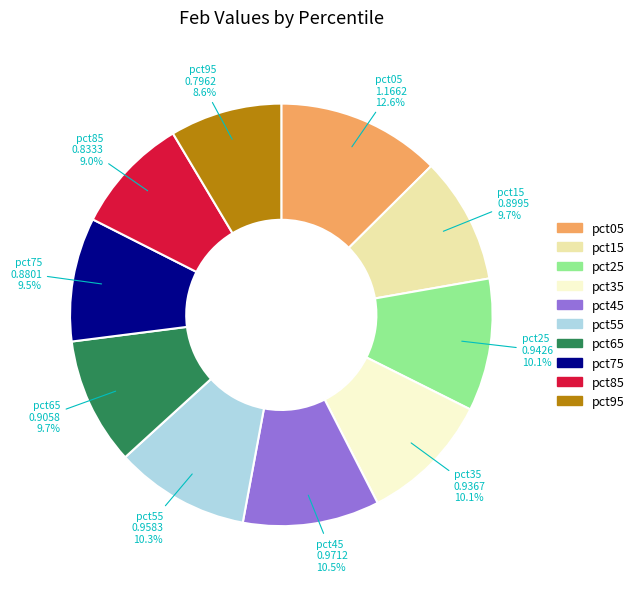

To the nearest percent, what is the average slice percentage?

10%